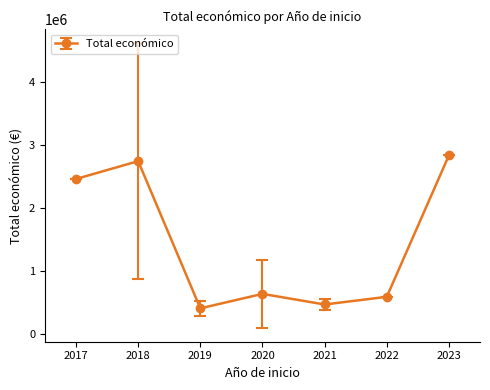

What is the value of the 7th point from the left?

2839669.0